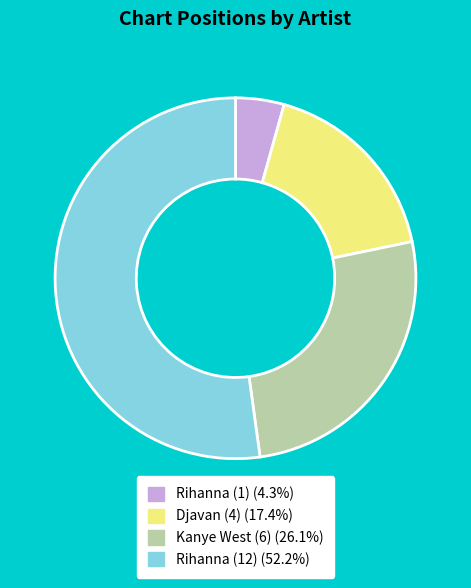

Approximately how many times larger is the value at Djavan (4) compared to Kanye West (6)?

0.7